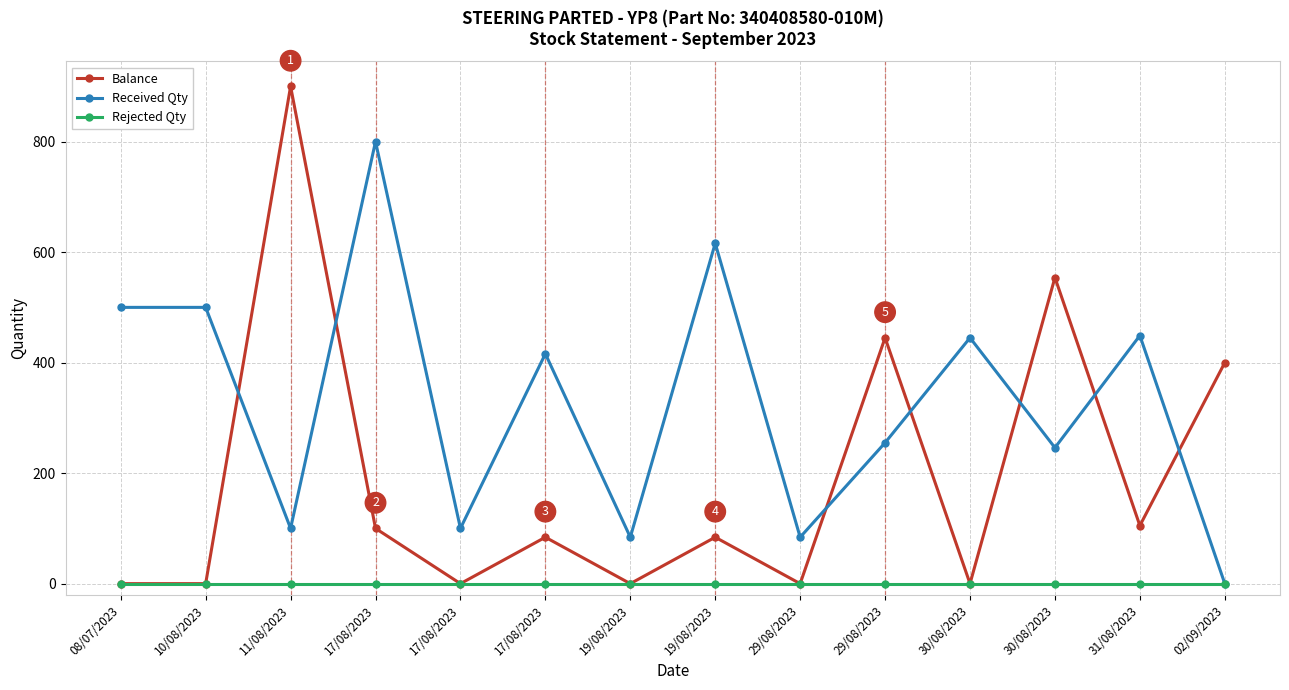

Where is Received Qty nearest to the value 400?

17/08/2023